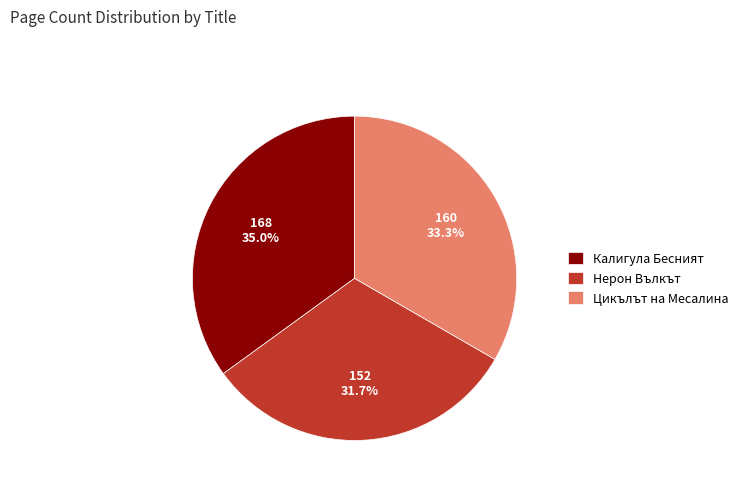

What is the smallest slice in the pie chart?

Нерон Вълкът